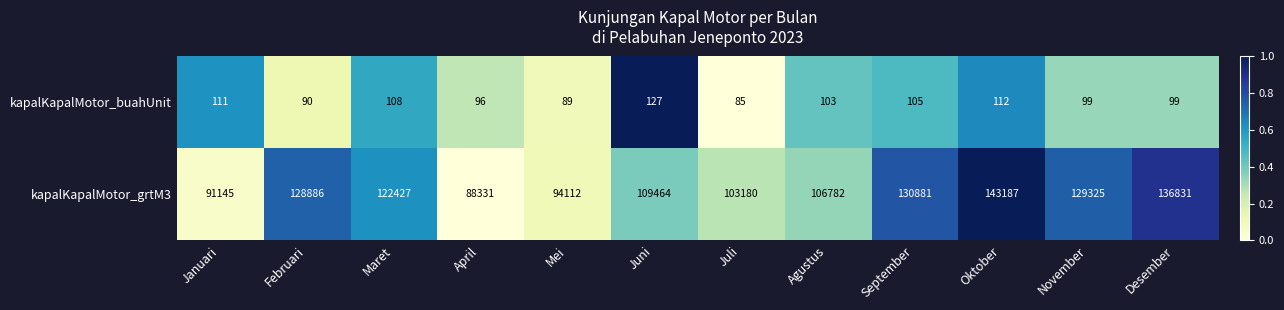

Which category has the highest value across all series?

Oktober